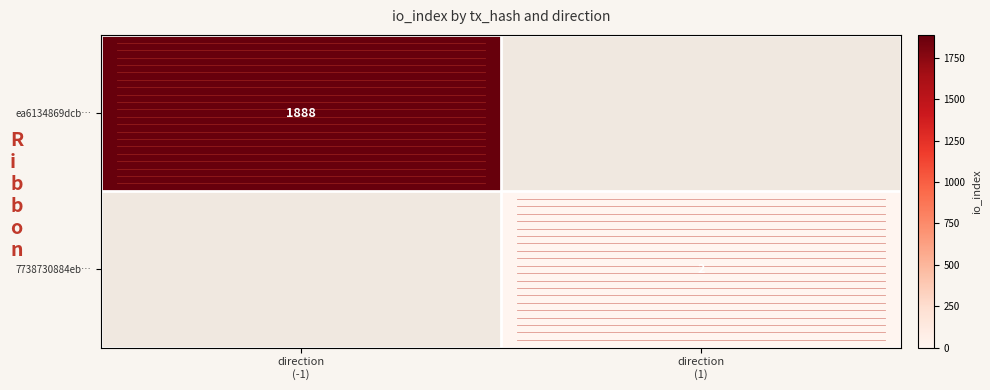

Which series changed the most between direction (-1) and direction (1)?

ea6134869dcb…